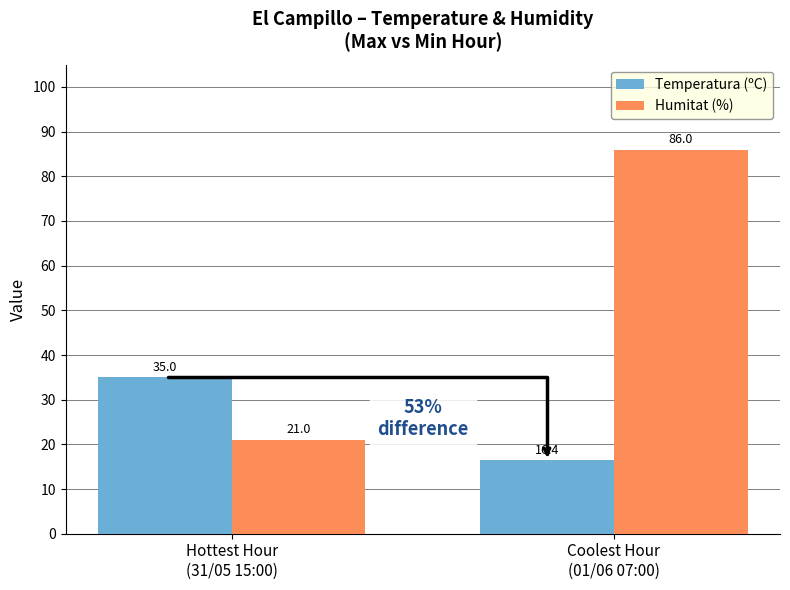

True or false: Humitat (%) has a value of 125.4 at Coolest Hour
(01/06 07:00).

False